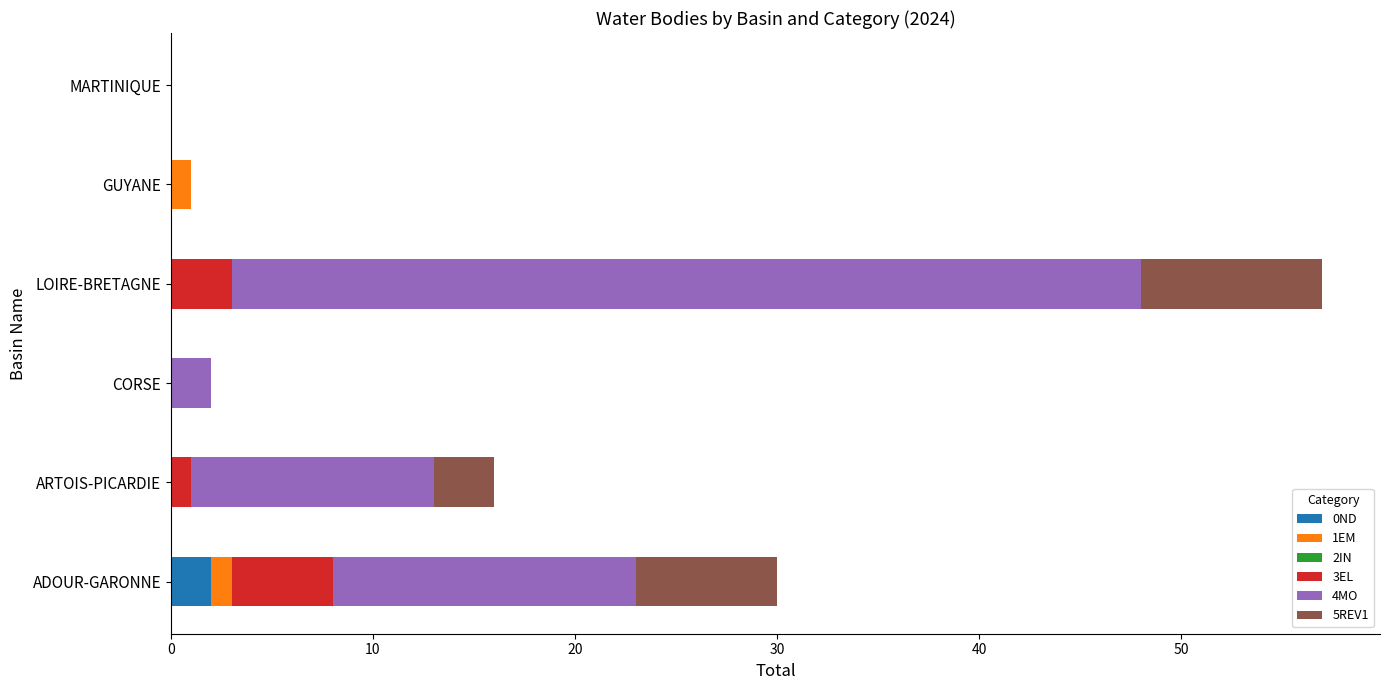

At which label does 0ND reach its peak?

ADOUR-GARONNE